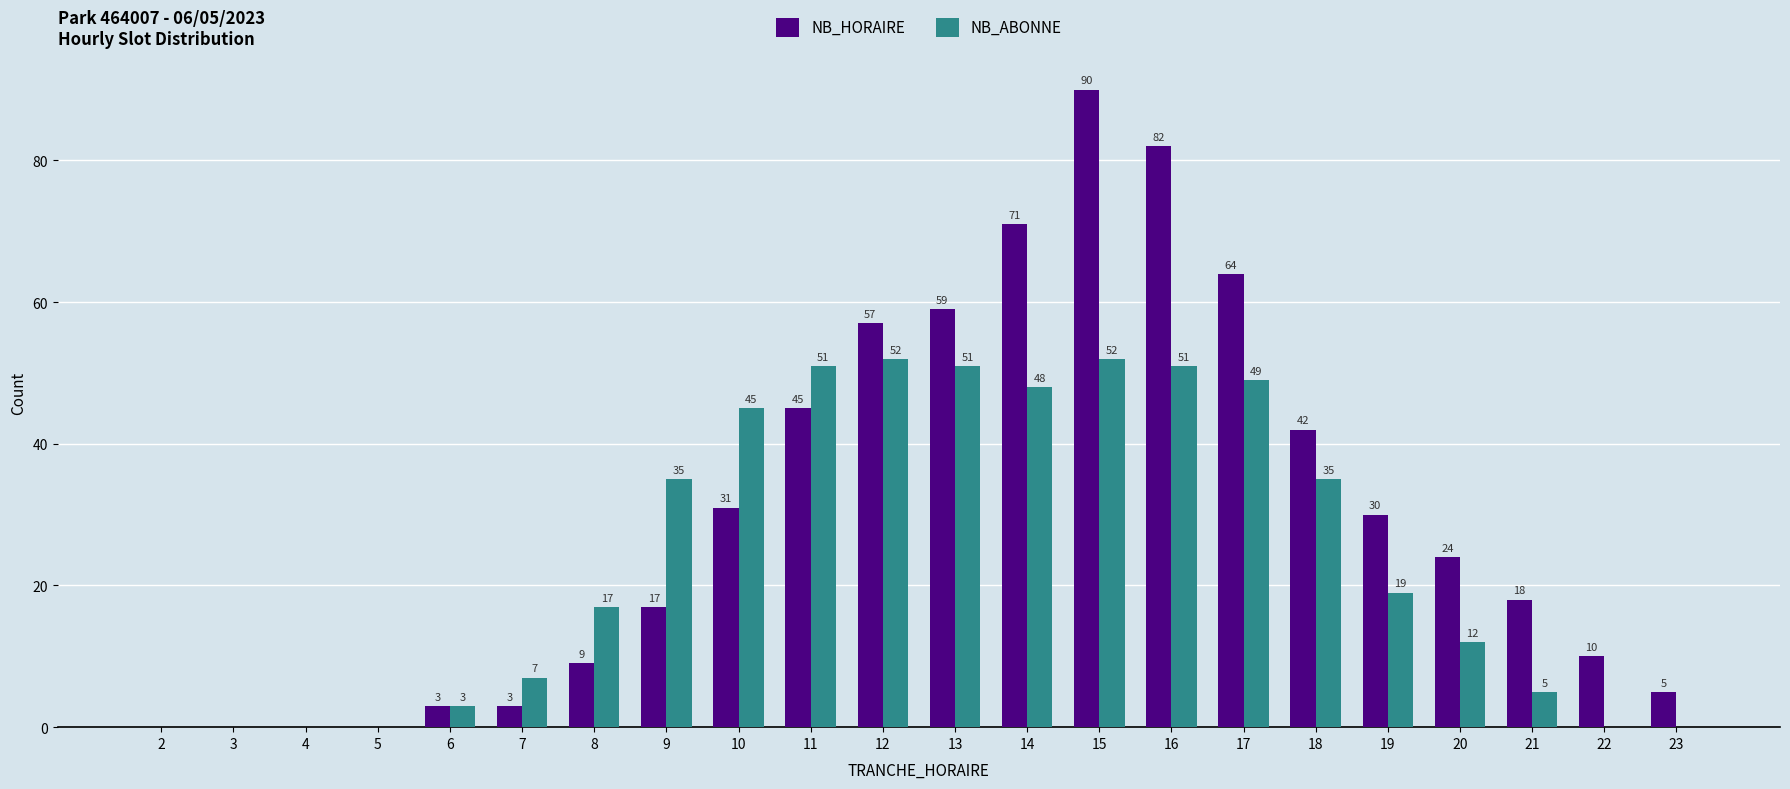

Reading left to right, what are all the values shown in this chart?

NB_HORAIRE: 0	0	0	0	3	3	9	17	31	45	57	59	71	90	82	64	42	30	24	18	10	5
NB_ABONNE: 0	0	0	0	3	7	17	35	45	51	52	51	48	52	51	49	35	19	12	5	0	0